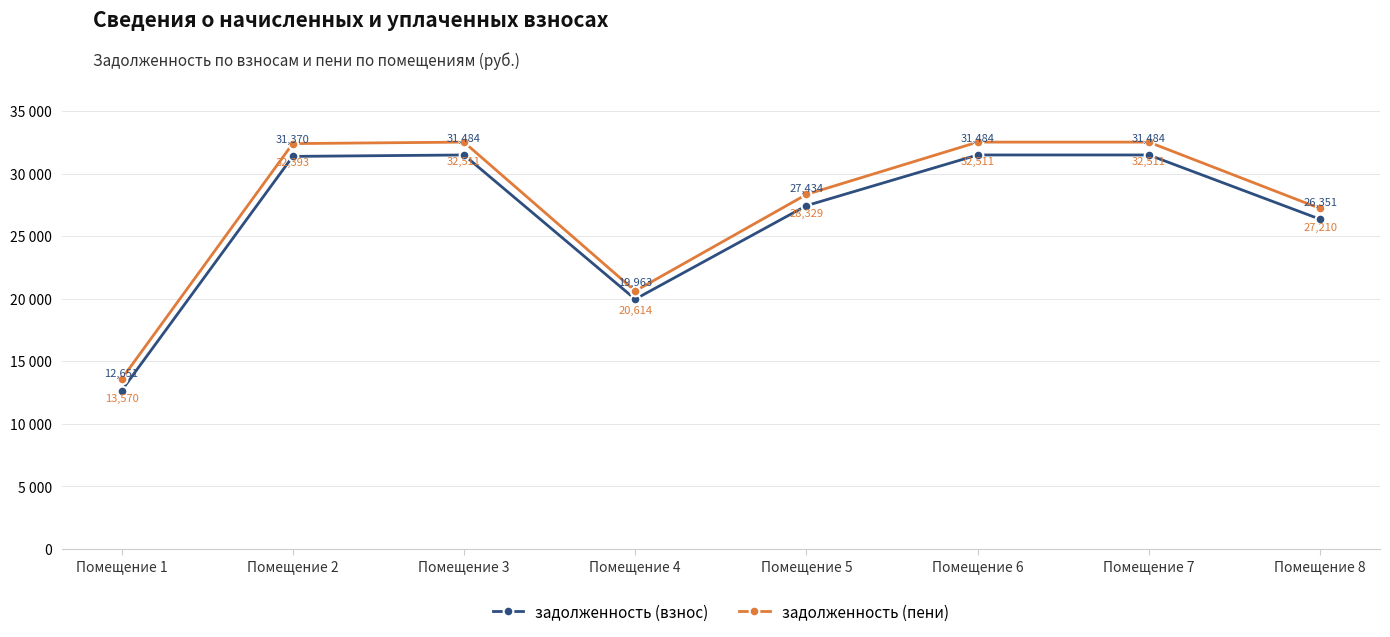

At how many categories does at least one series exceed 29670?

4